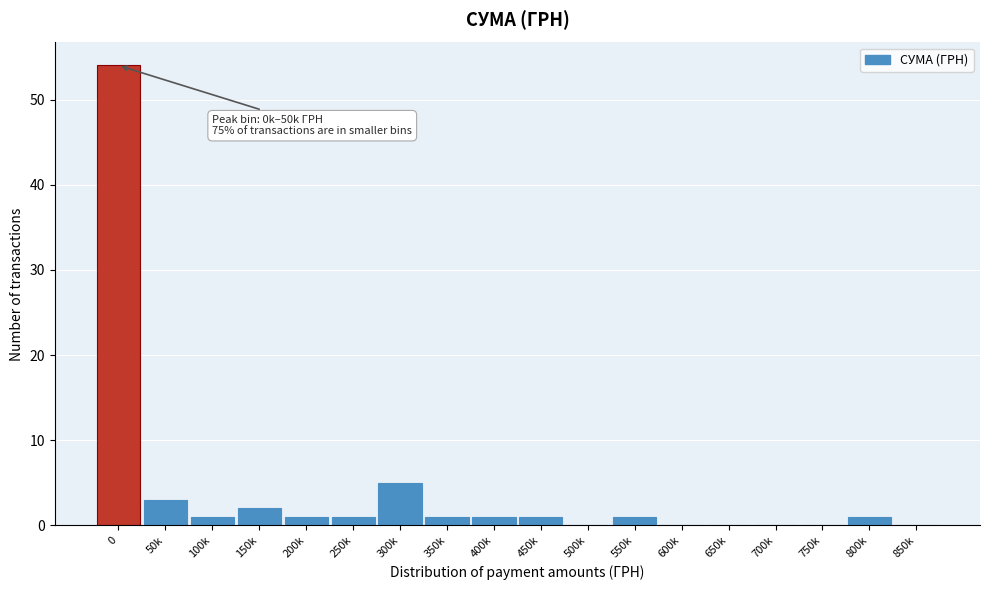

Reading right to left, extract all data points from this chart.

850k=0	800k=1	750k=0	700k=0	650k=0	600k=0	550k=1	500k=0	450k=1	400k=1	350k=1	300k=5	250k=1	200k=1	150k=2	100k=1	50k=3	0=54